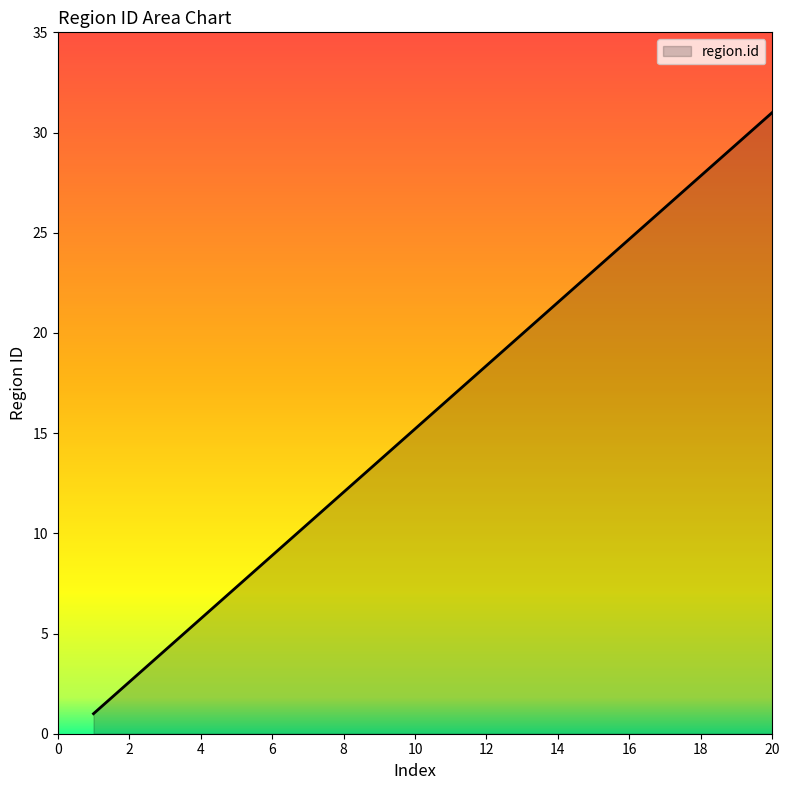

What is the maximum value shown in the chart?

31.0